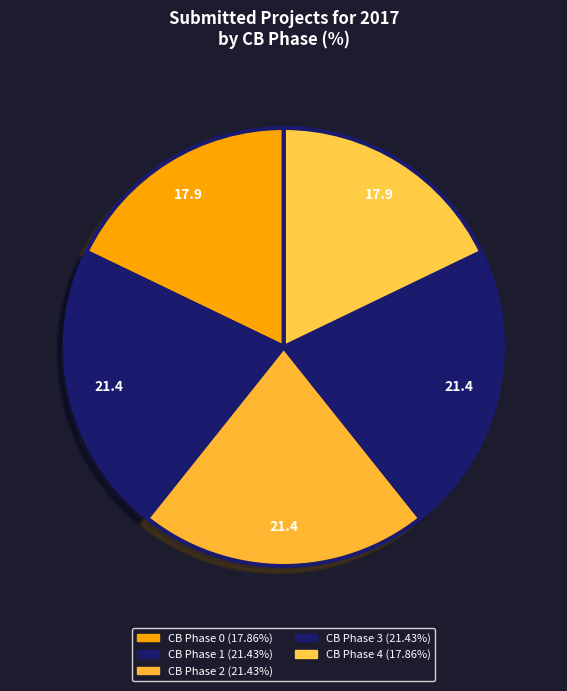

Count the number of slices in the pie.

5